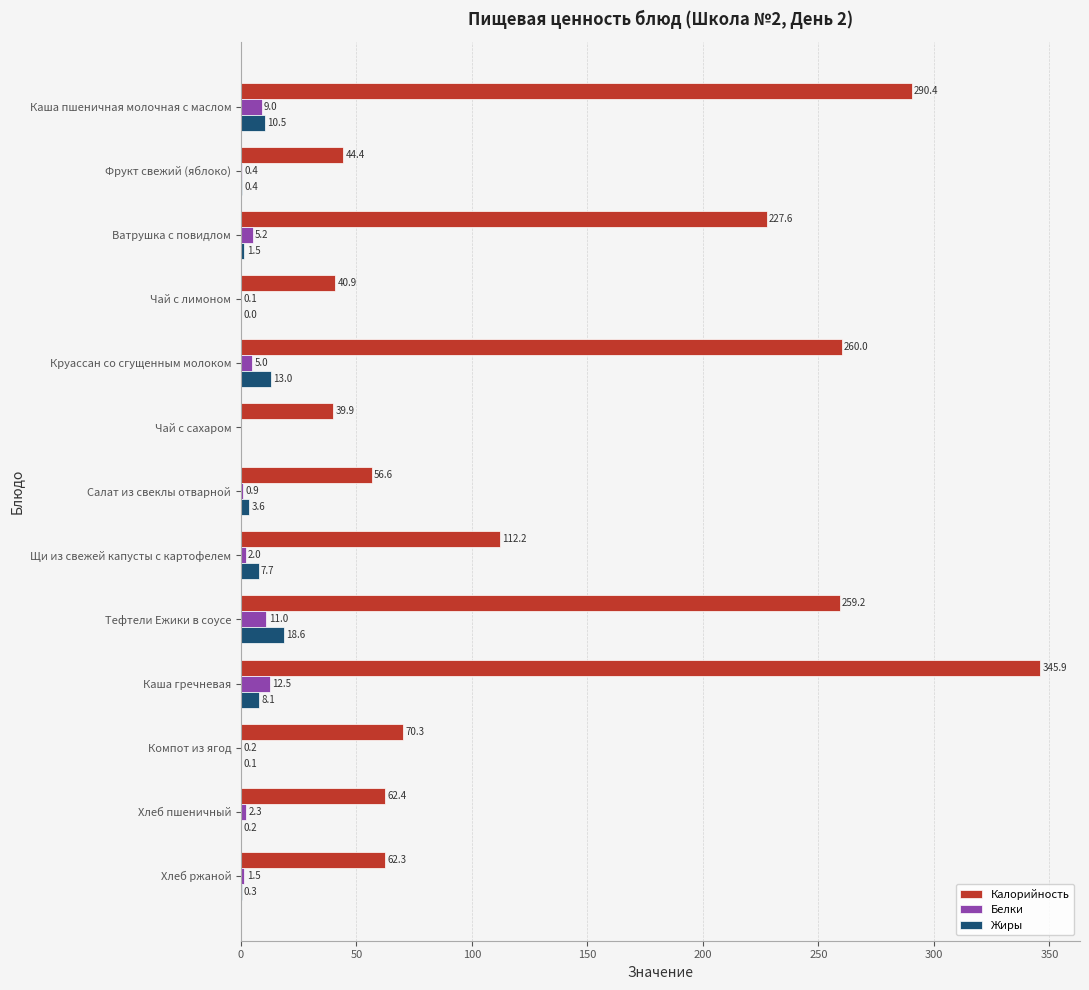

What is the maximum value for Калорийность?

345.9